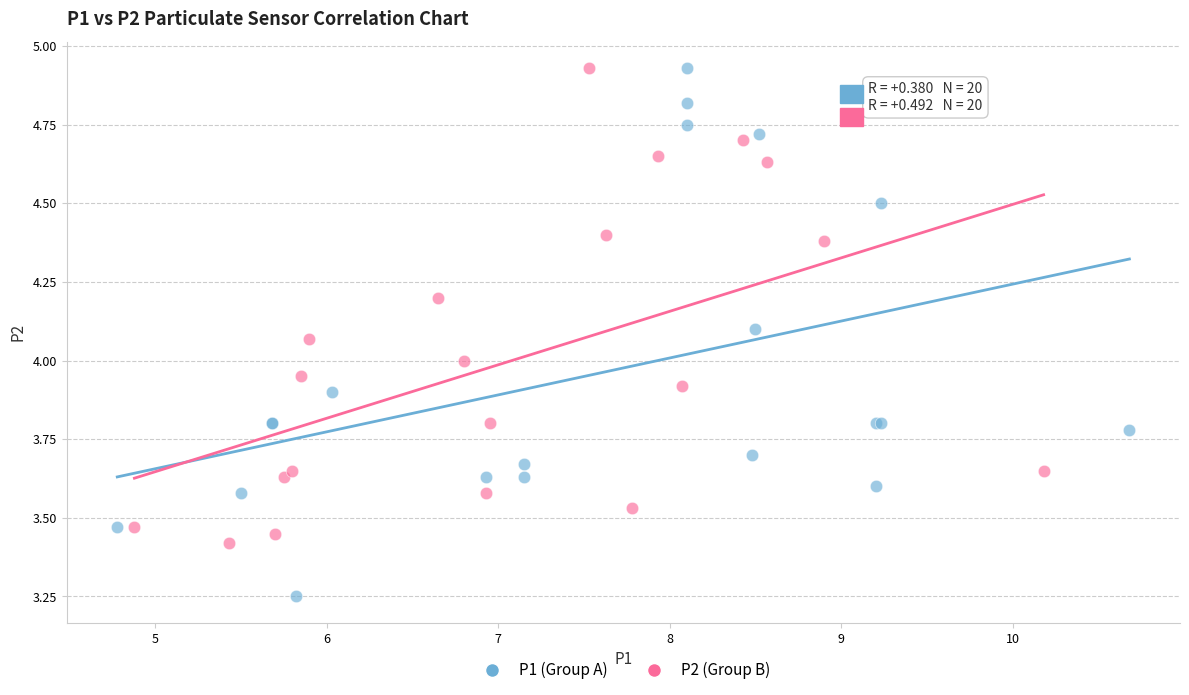

Which series has the widest spread of Y values?

P1 (Group A)